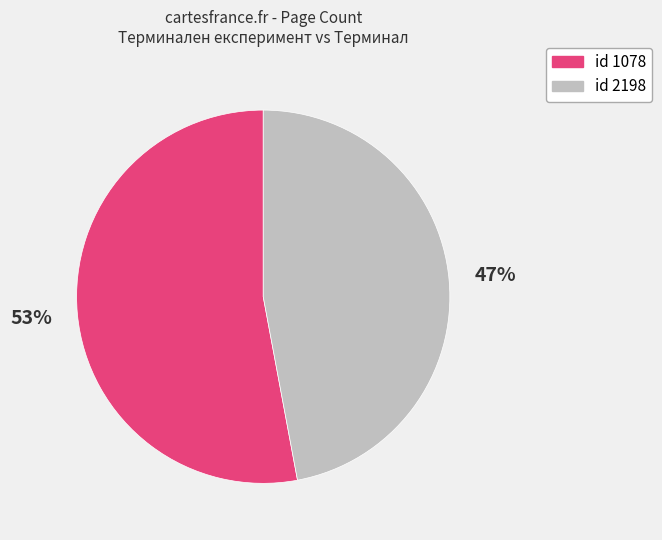

Does any single category account for the majority?

Yes